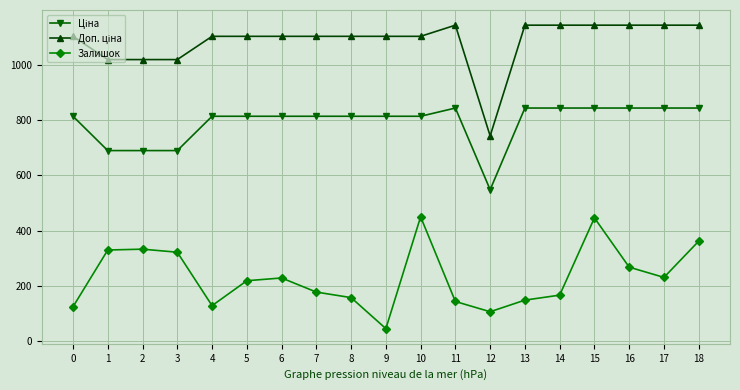

What is the minimum value shown in the chart?

46.0